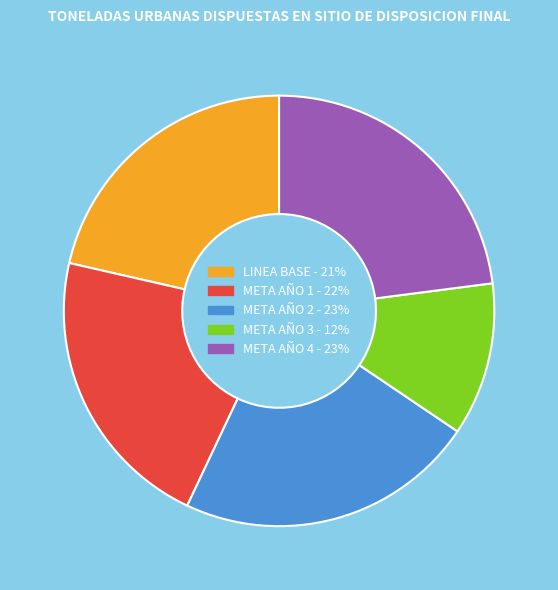

Which category has the smallest portion of the pie?

META AÑO 3